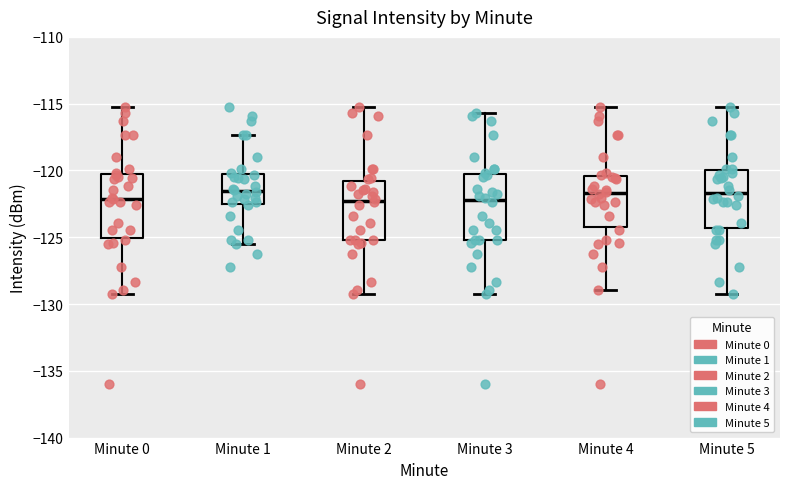

Where does the upper whisker of the box for Minute 0 end on the y-axis? The values are not printed on the chart, so give them approximately, as read against the axis.

-115.5